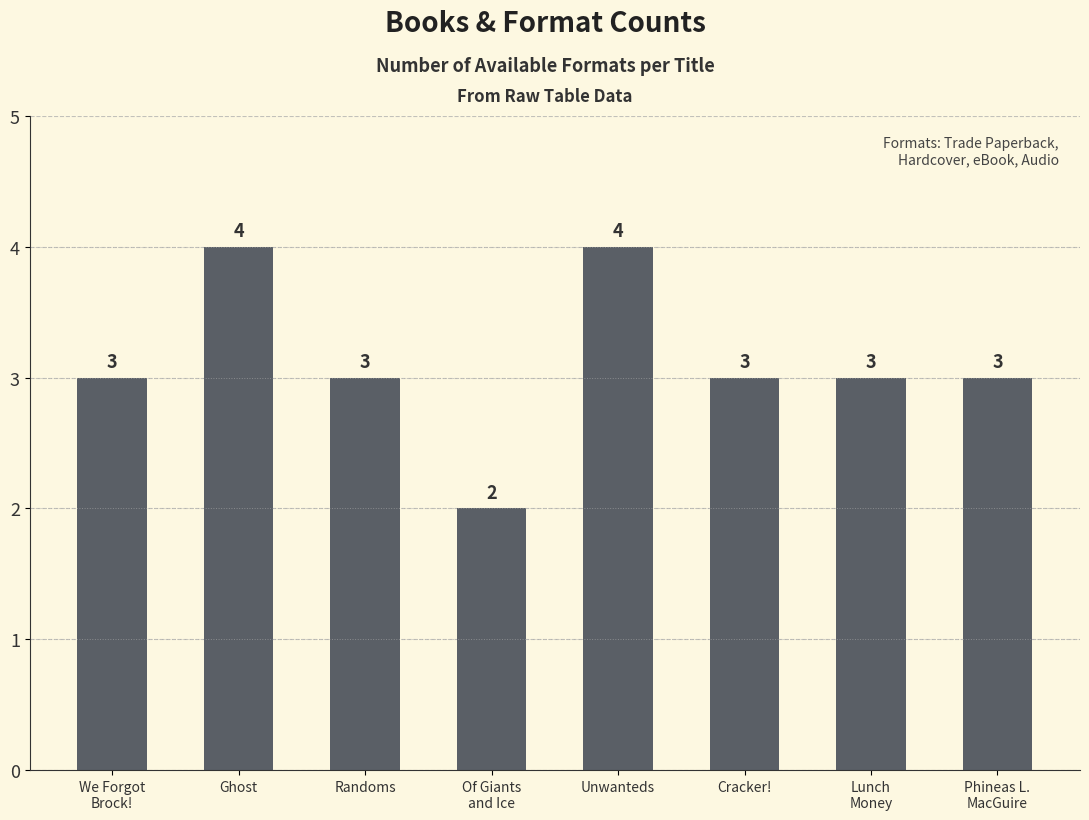

Which label corresponds to the smallest value in the chart?

Of Giants
and Ice